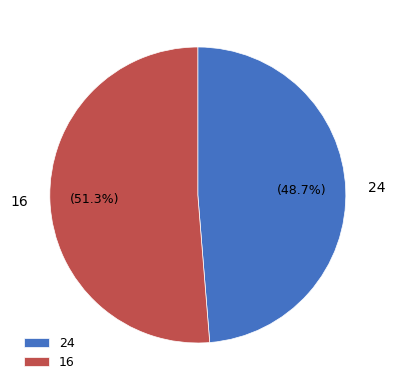

To the nearest percent, what portion does 16 represent?

51%